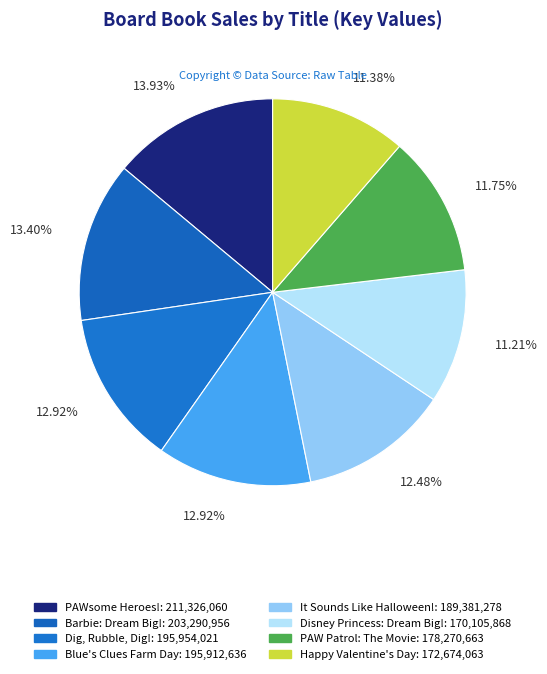

Is there any slice that represents more than half of the pie?

No